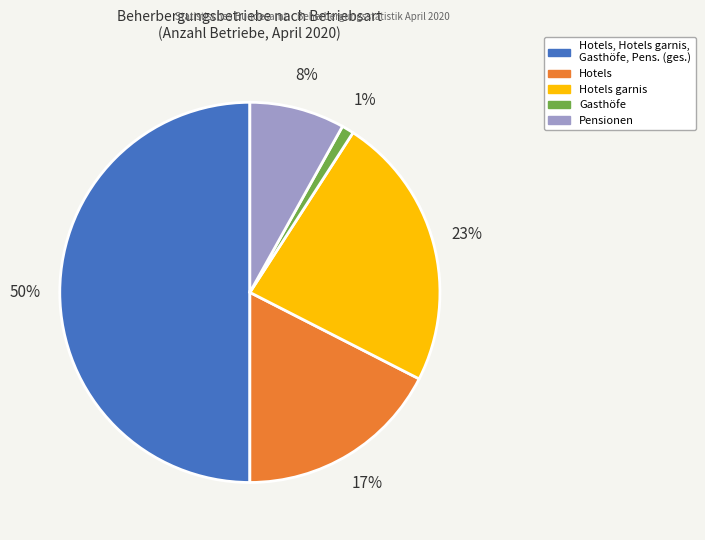

To the nearest percent, what is the average slice percentage?

20%